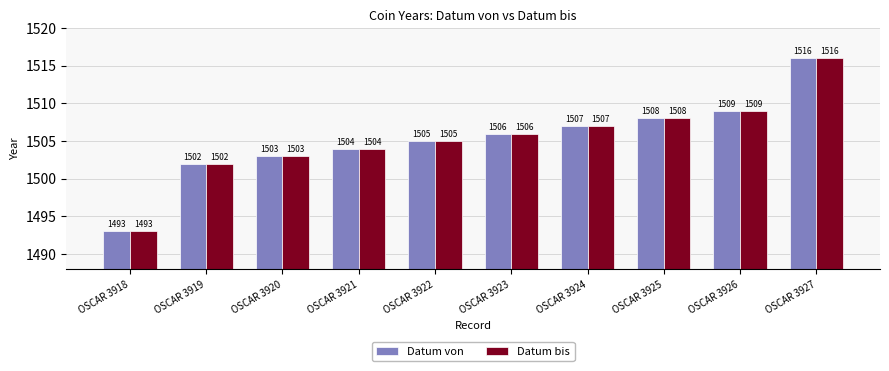

What is the average value of the Datum bis series?

1505